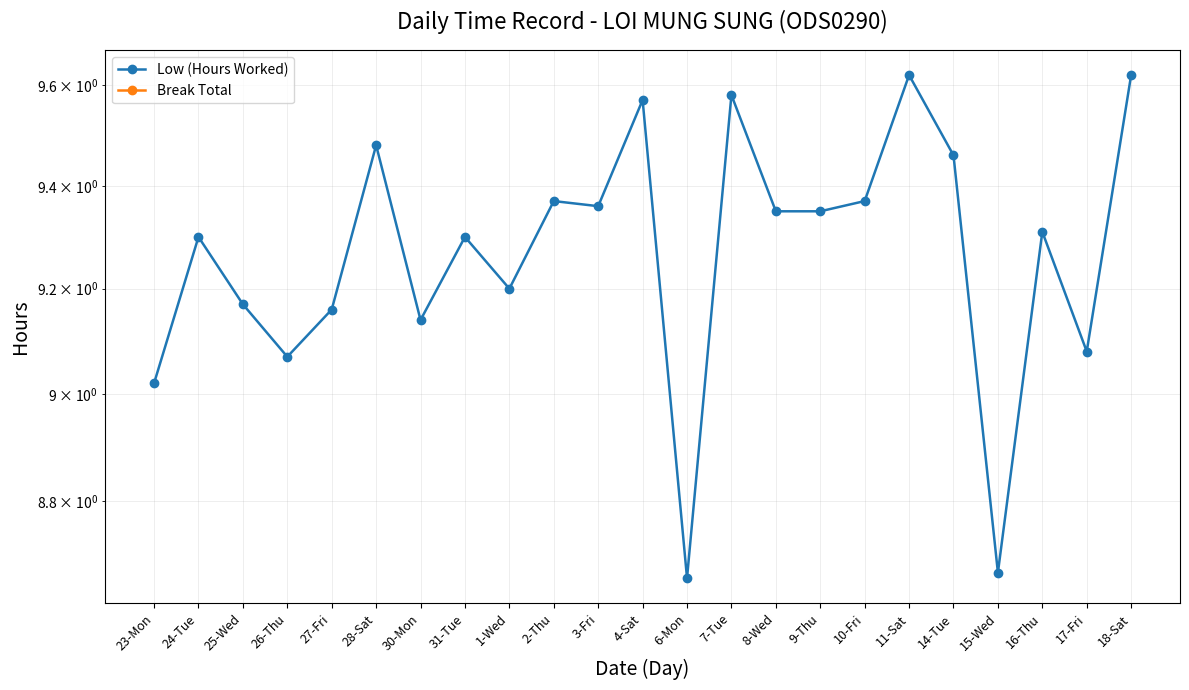

At which category is the sum across all series the highest?

11-Sat